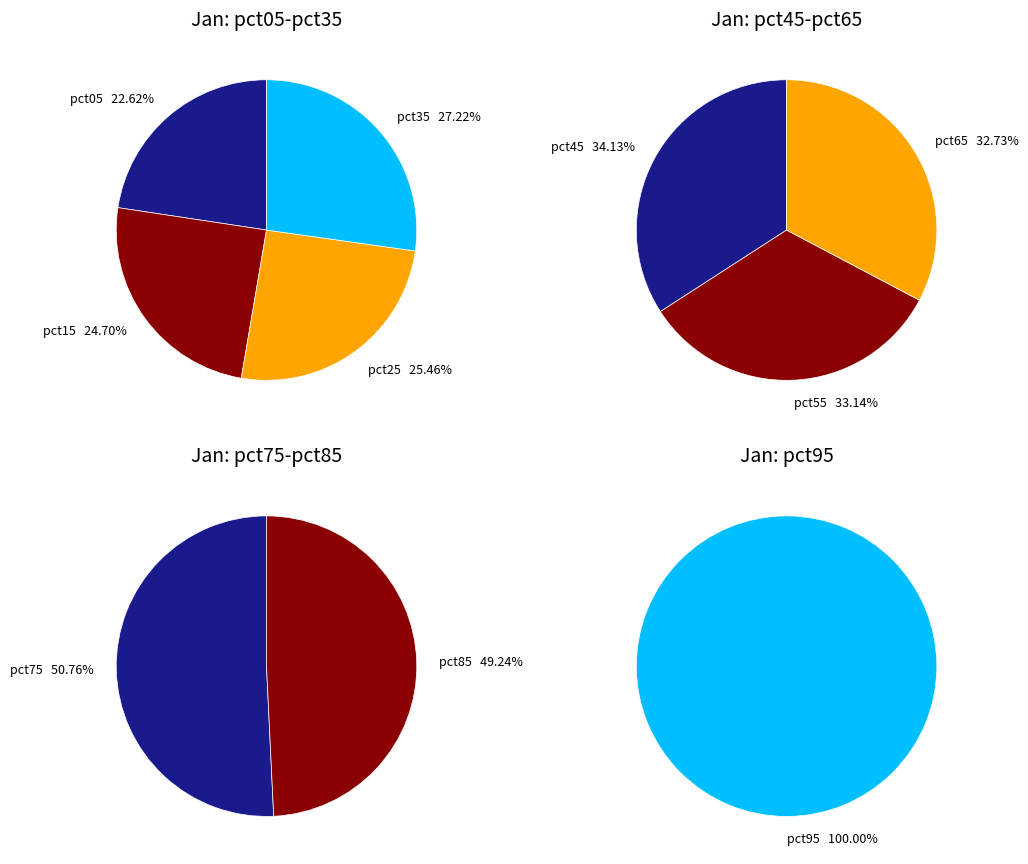

The pct85 slice represents 1% of the pie. True or false?

False